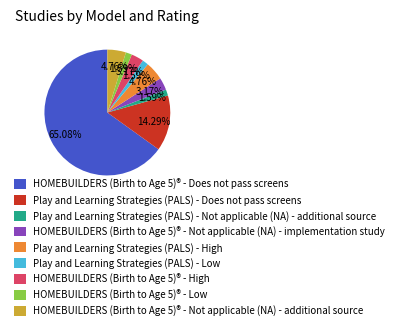

How many segments does this pie chart have?

9